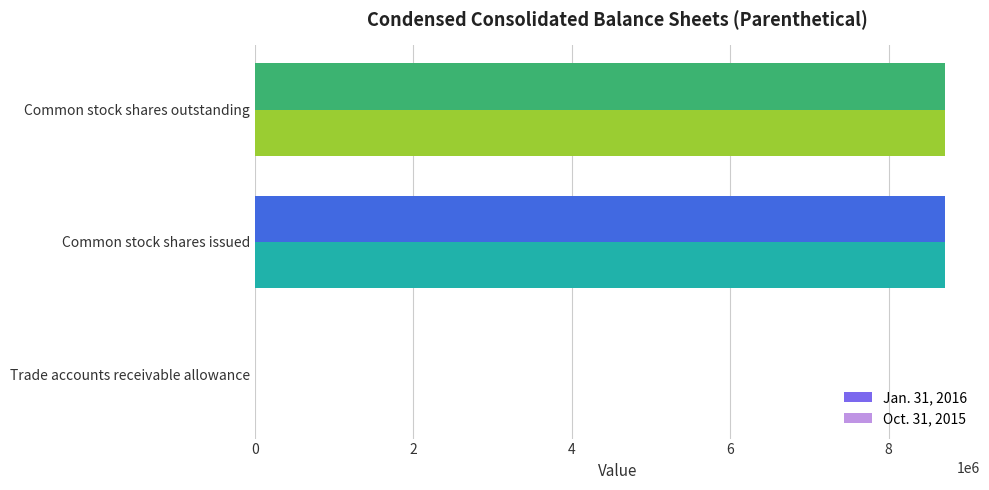

What is the total value across all series at Common stock shares issued?

17432578